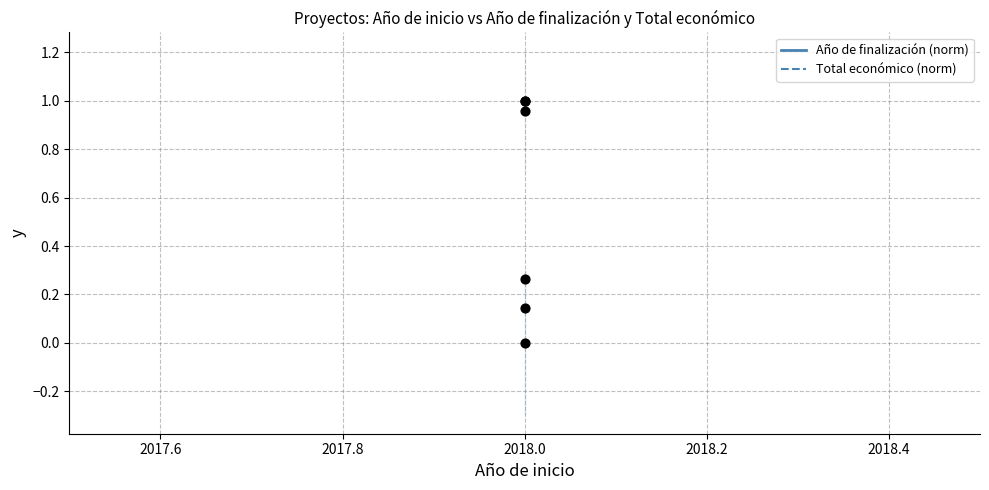

What are all the series names shown in the legend?

Año de finalización, Total económico